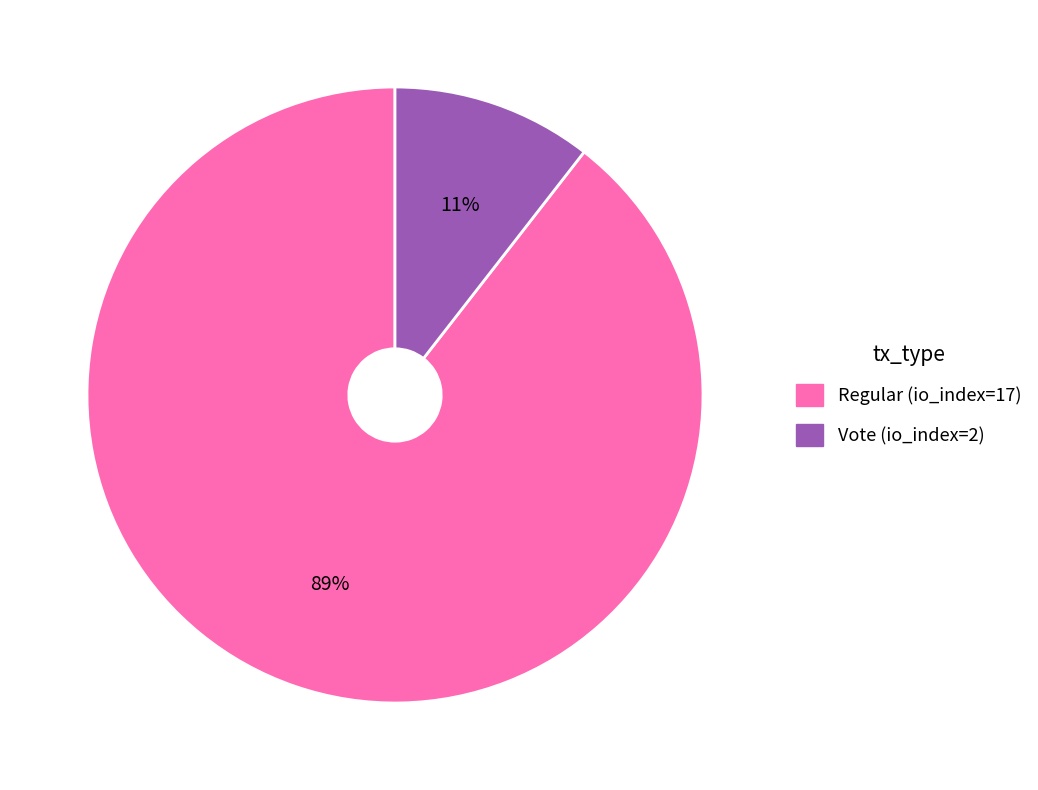

To the nearest percent, what is the average slice percentage?

50%